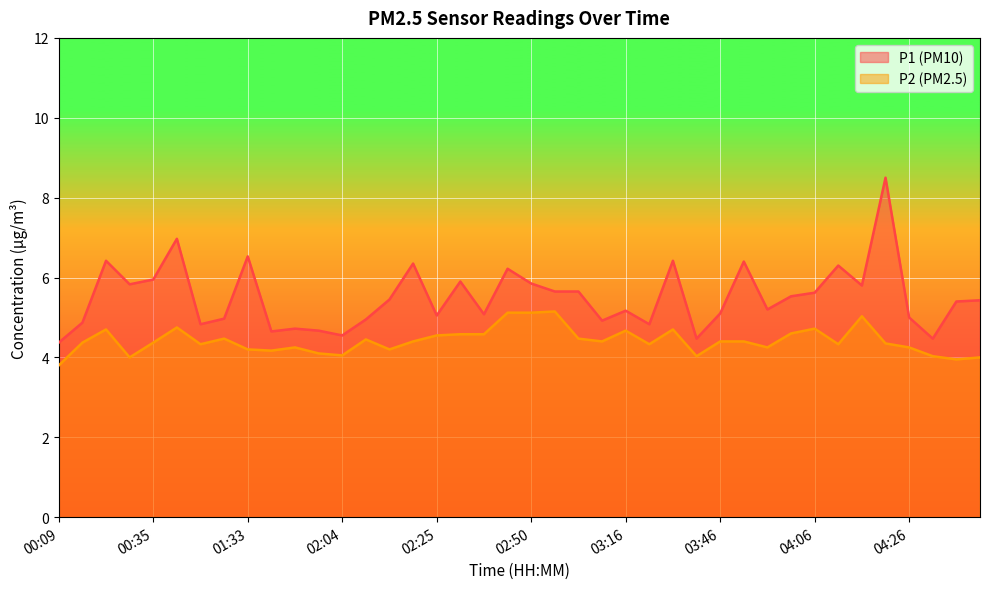

Reading left to right, list all the values displayed in this chart.

P1: 4.4	4.9	6.4	5.8	6.0	7.0	4.8	5.0	6.5	4.7	4.7	4.7	4.5	5.0	5.5	6.3	5.0	5.9	5.1	6.2	5.8	5.7	5.7	4.9	5.2	4.8	6.4	4.5	5.1	6.4	5.2	5.5	5.6	6.3	5.8	8.5	5.0	4.5	5.4	5.4
P2: 3.8	4.4	4.7	4.0	4.4	4.8	4.3	4.5	4.2	4.2	4.2	4.1	4.0	4.5	4.2	4.4	4.5	4.6	4.6	5.1	5.1	5.2	4.5	4.4	4.7	4.3	4.7	4.0	4.4	4.4	4.2	4.6	4.7	4.3	5.0	4.3	4.2	4.0	4.0	4.0